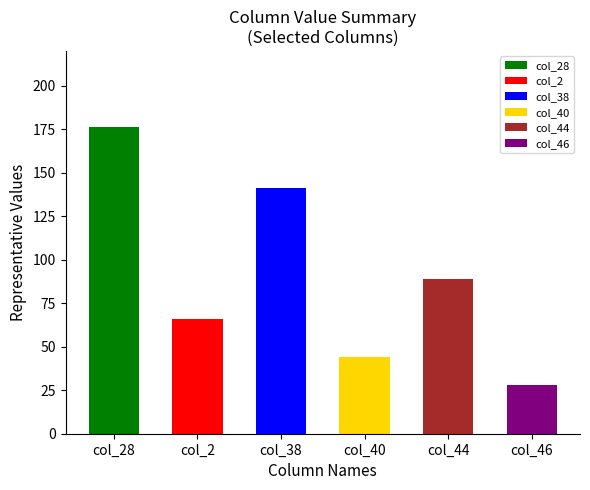

How many data points in col_40 are less than 44?

10